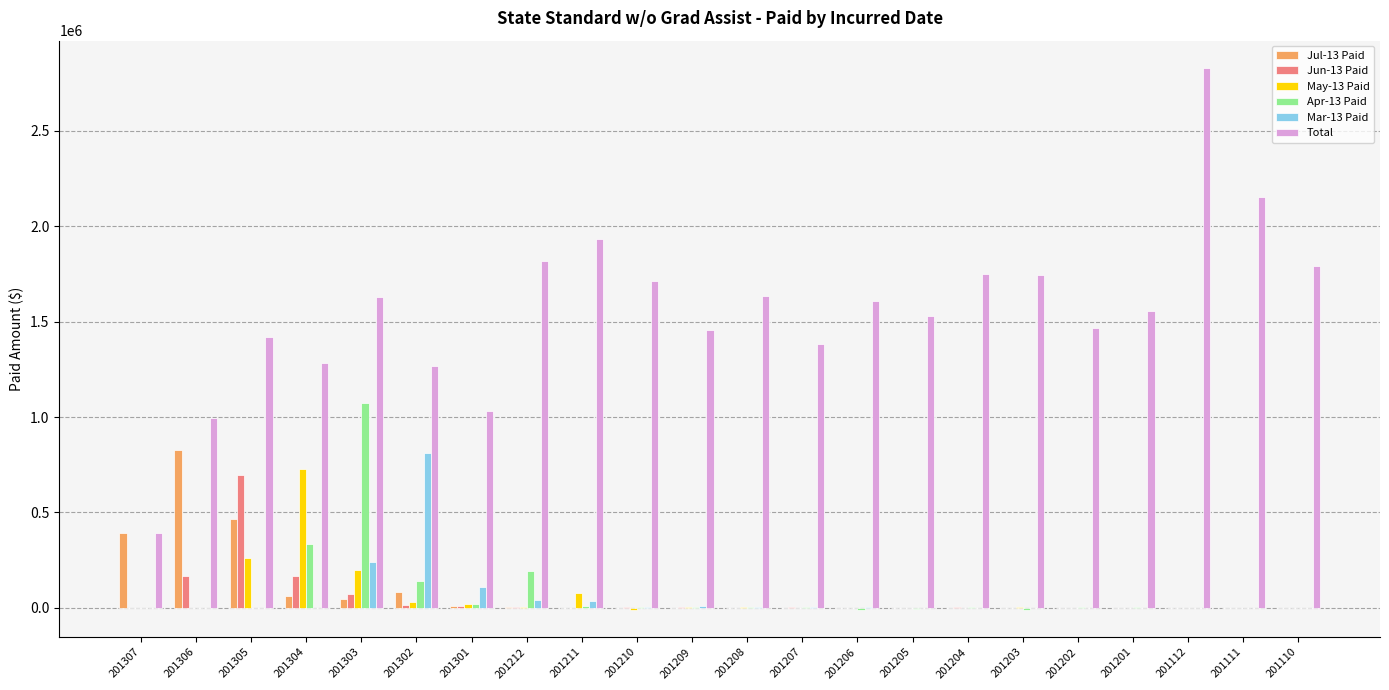

The Total series shows 1029113.9 at 201301. True or false?

True